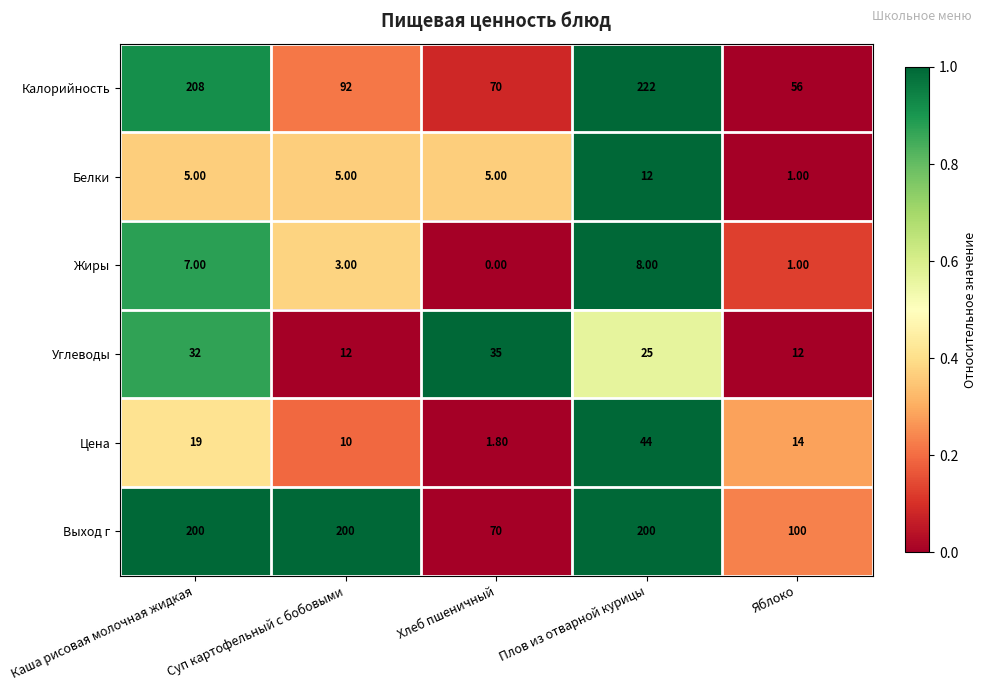

How many distinct data groups are displayed?

6